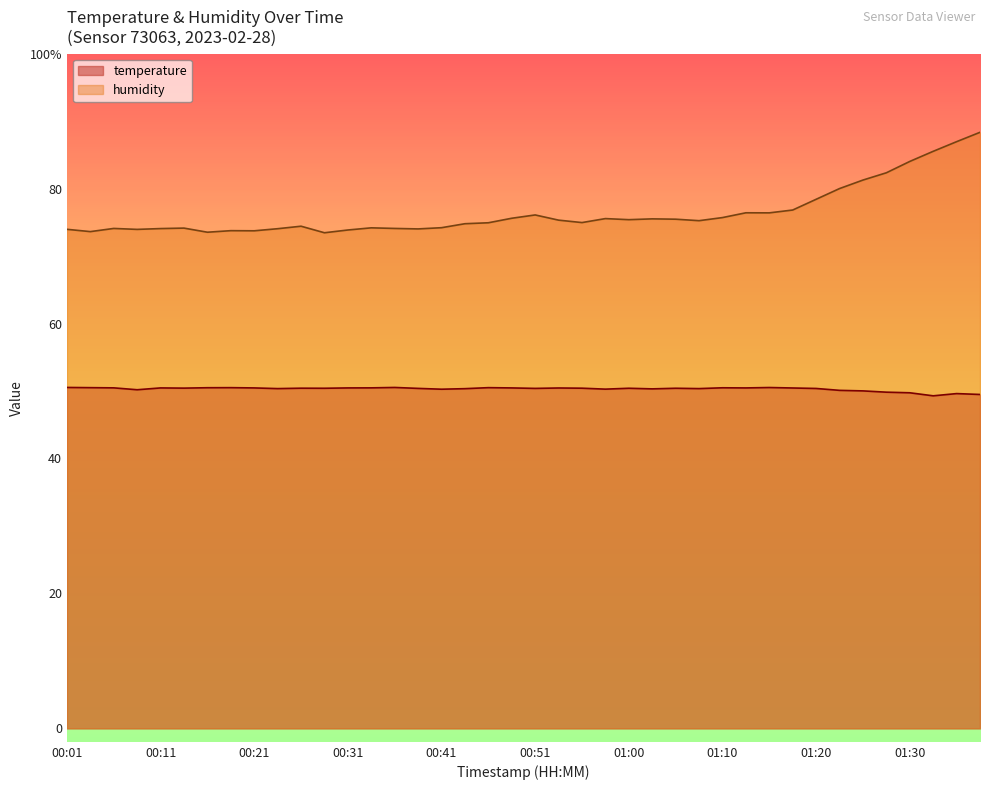

Reading left to right, transcribe all the data shown in this chart.

temperature: 00:01=50.5	00:04=50.5	00:06=50.5	00:08=50.2	00:11=50.5	00:13=50.4	00:16=50.5	00:18=50.5	00:21=50.5	00:23=50.4	00:26=50.4	00:28=50.4	00:31=50.5	00:33=50.5	00:36=50.5	00:38=50.4	00:41=50.3	00:43=50.4	00:46=50.5	00:48=50.5	00:51=50.4	00:53=50.5	00:55=50.4	00:58=50.3	01:00=50.4	01:03=50.3	01:05=50.4	01:08=50.4	01:10=50.5	01:13=50.5	01:15=50.5	01:18=50.5	01:20=50.4	01:23=50.1	01:25=50.0	01:28=49.8	01:30=49.7	01:33=49.3	01:35=49.6	01:38=49.5
humidity: 00:01=74.0	00:04=73.6	00:06=74.1	00:08=74.0	00:11=74.1	00:13=74.2	00:16=73.5	00:18=73.8	00:21=73.8	00:23=74.1	00:26=74.4	00:28=73.5	00:31=73.9	00:33=74.2	00:36=74.1	00:38=74.0	00:41=74.2	00:43=74.8	00:46=74.9	00:48=75.6	00:51=76.1	00:53=75.3	00:55=75.0	00:58=75.6	01:00=75.4	01:03=75.5	01:05=75.5	01:08=75.2	01:10=75.7	01:13=76.4	01:15=76.4	01:18=76.8	01:20=78.4	01:23=80.0	01:25=81.3	01:28=82.3	01:30=84.0	01:33=85.5	01:35=87.0	01:38=88.3